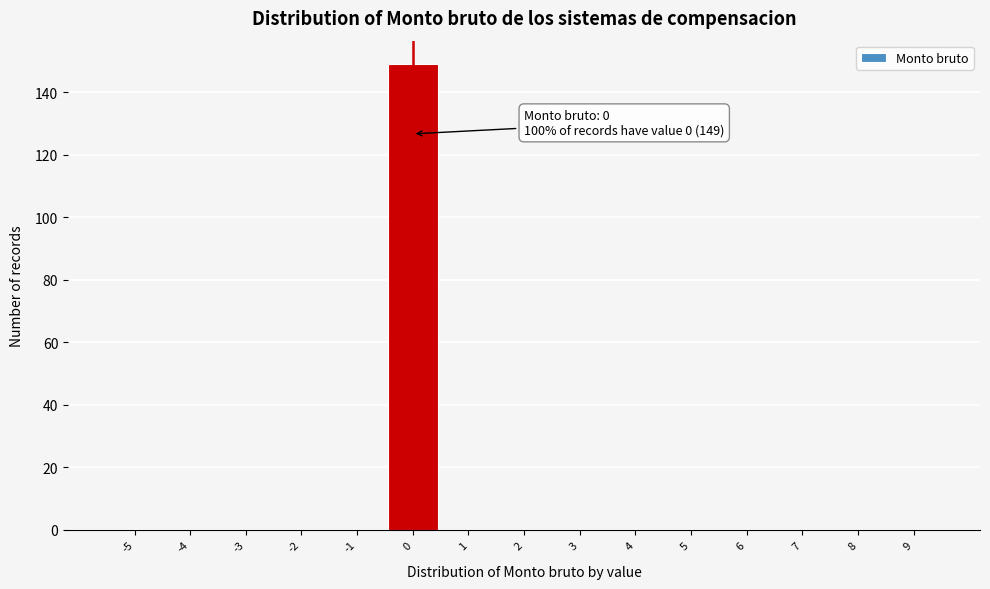

Over which range of the x-axis is the bar tallest?

-0.5 to 0.5